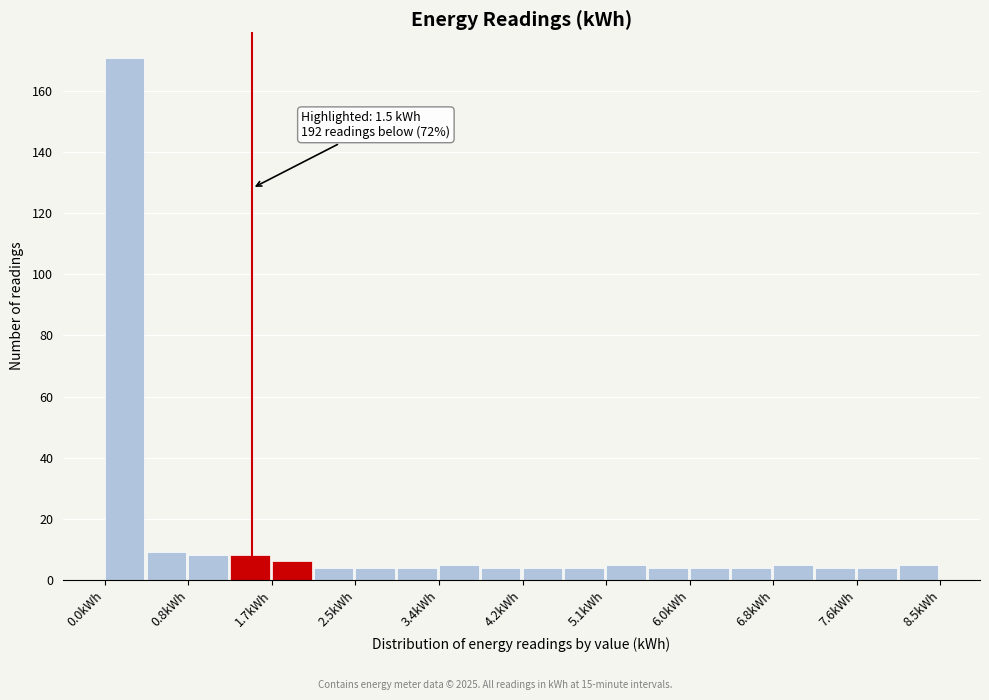

Over which range of the x-axis is the bar tallest?

0.0 to 0.4